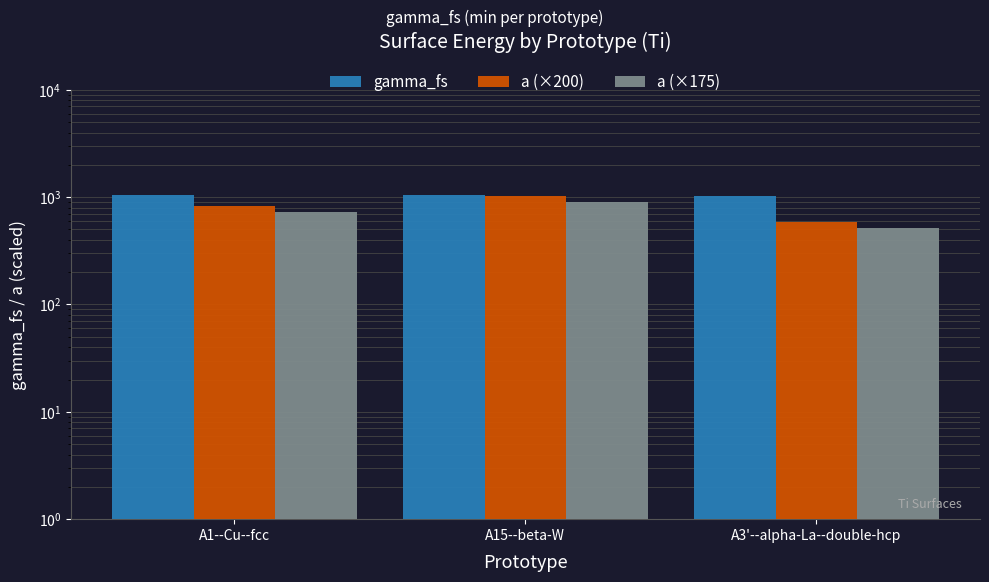

What is the spread (max minus min) of values at A3'--alpha-La--double-hcp?

512.3